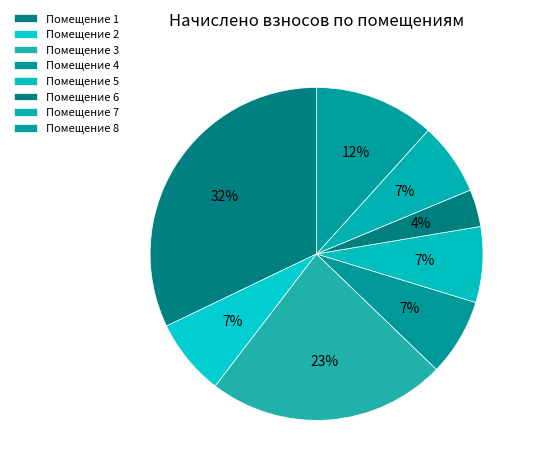

How many slices are in this pie chart?

8